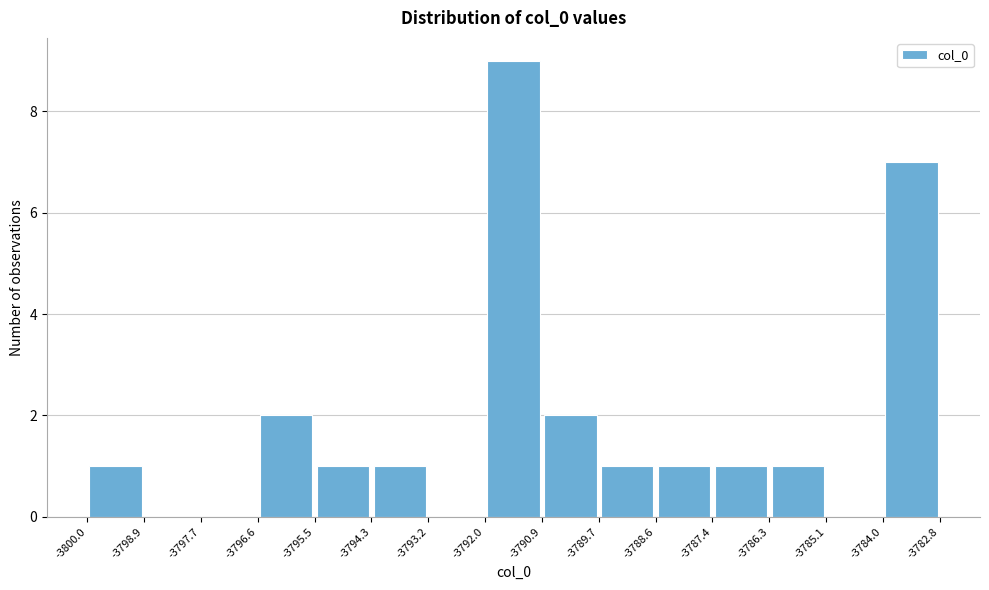

Over which range of the x-axis is the bar tallest?

-3792.0 to -3790.9